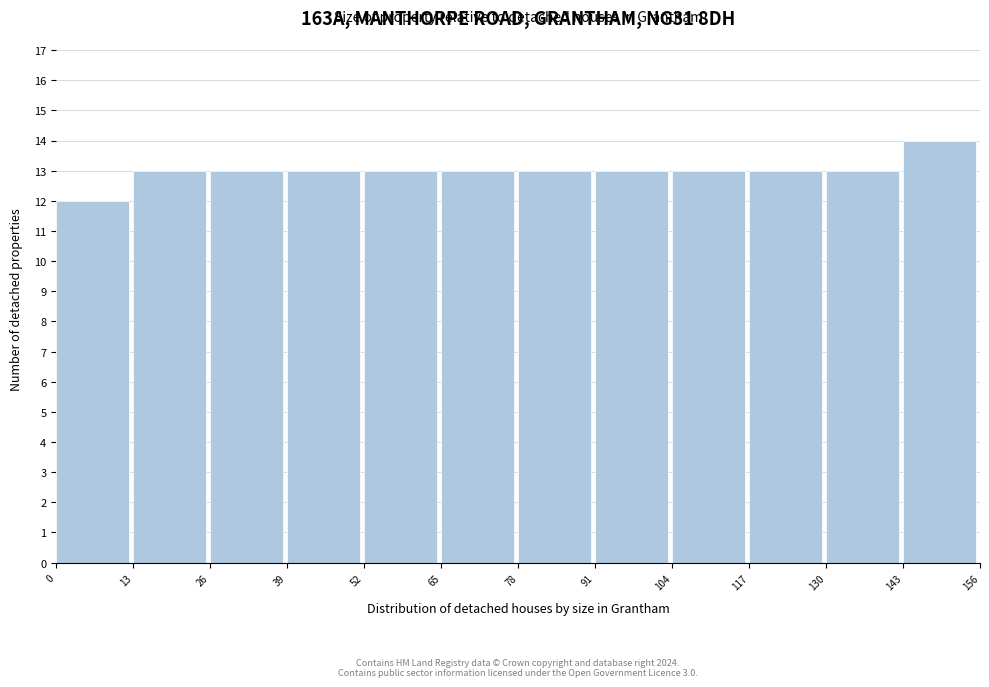

Over which range of the x-axis is the bar tallest?

143 to 156